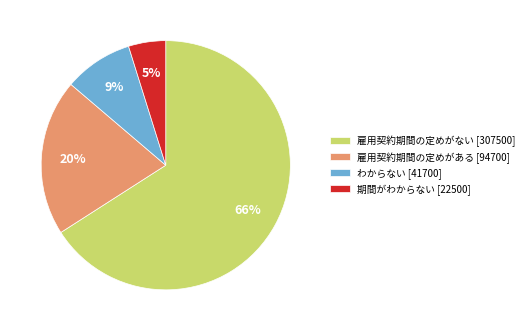

Which slice represents more than half of the pie?

雇用契約期間の定めがない [307500]